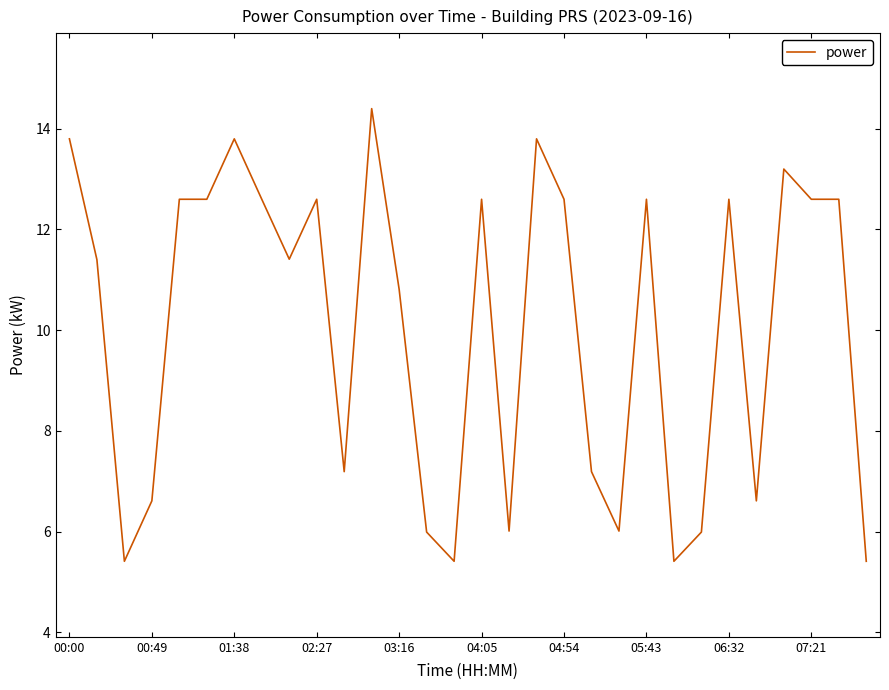

What is the maximum value shown in the chart?

14.4